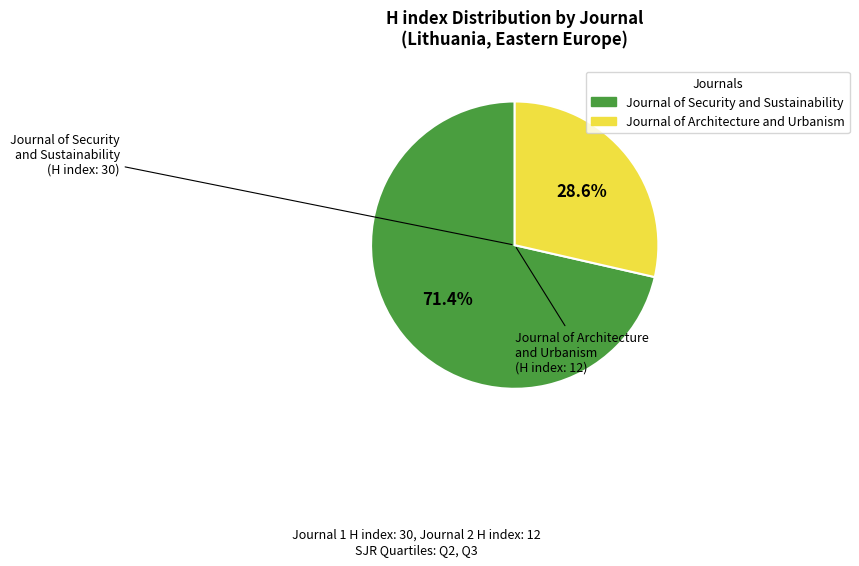

How many slices are in this pie chart?

2